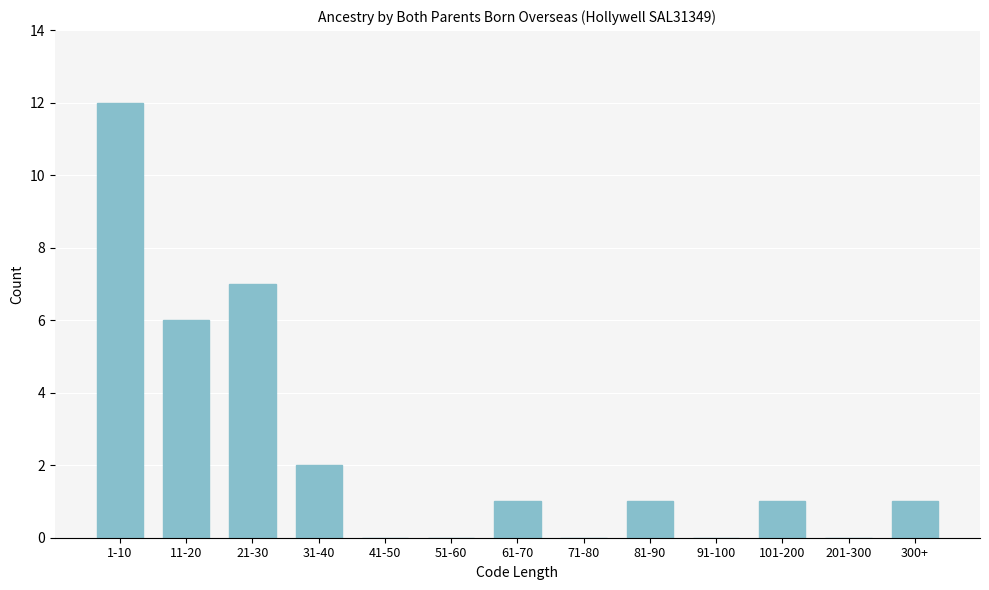

Reading left to right, extract all data points from this chart.

1-10=12	11-20=6	21-30=7	31-40=2	41-50=0	51-60=0	61-70=1	71-80=0	81-90=1	91-100=0	101-200=1	201-300=0	300+=1